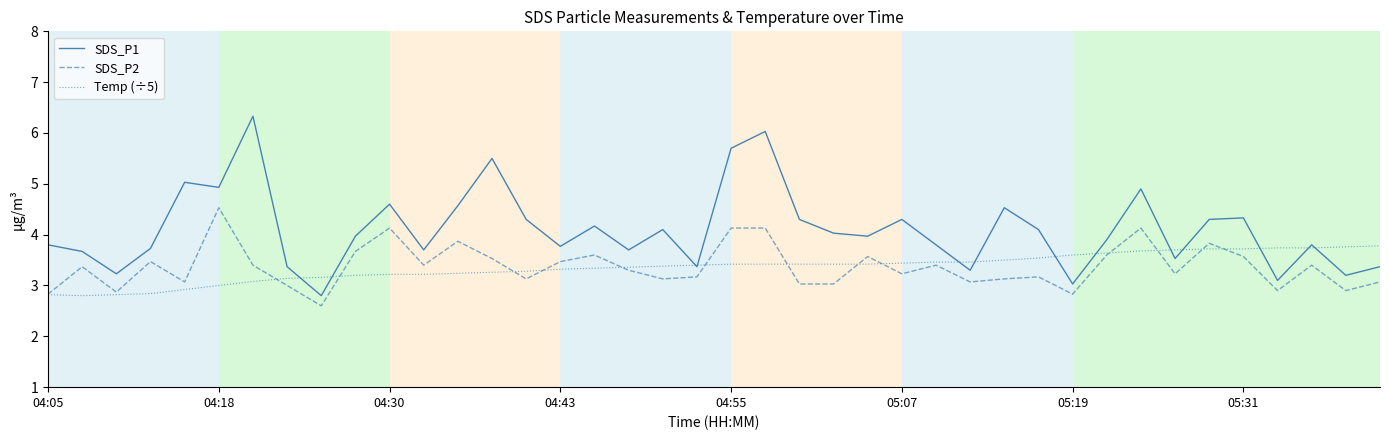

True or false: SDS_P1 and SDS_P2 intersect in this chart.

False